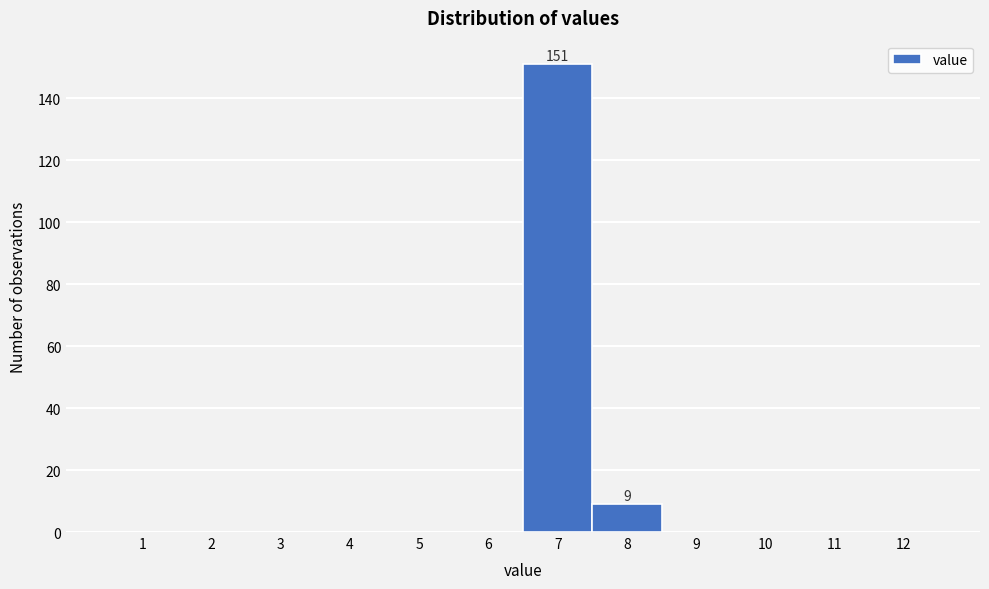

Reading left to right, extract all data points from this chart.

1=0	2=0	3=0	4=0	5=0	6=0	7=151	8=9	9=0	10=0	11=0	12=0